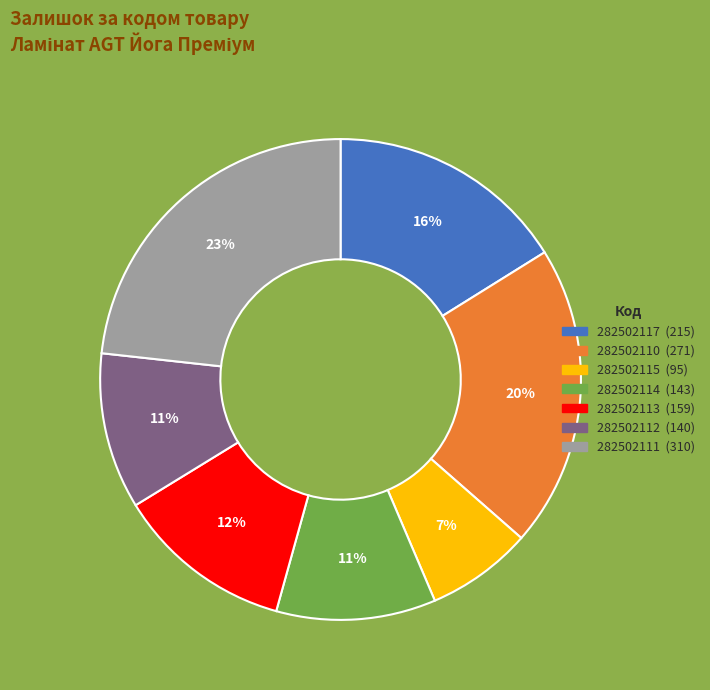

True or false: 282502110 accounts for 9% of the total.

False